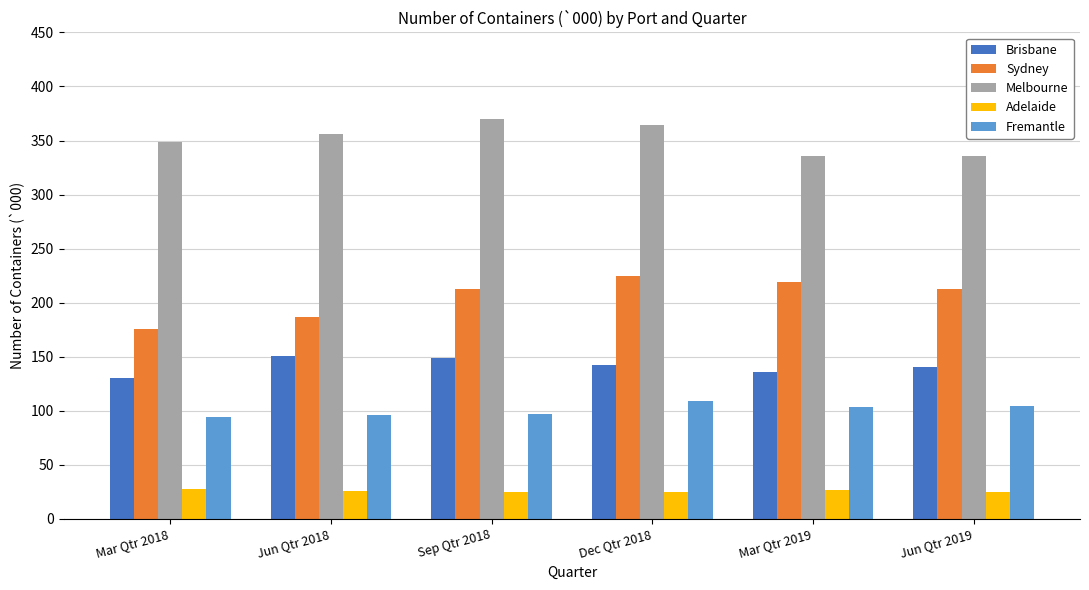

Which series changed the most between Mar Qtr 2018 and Jun Qtr 2019?

Sydney